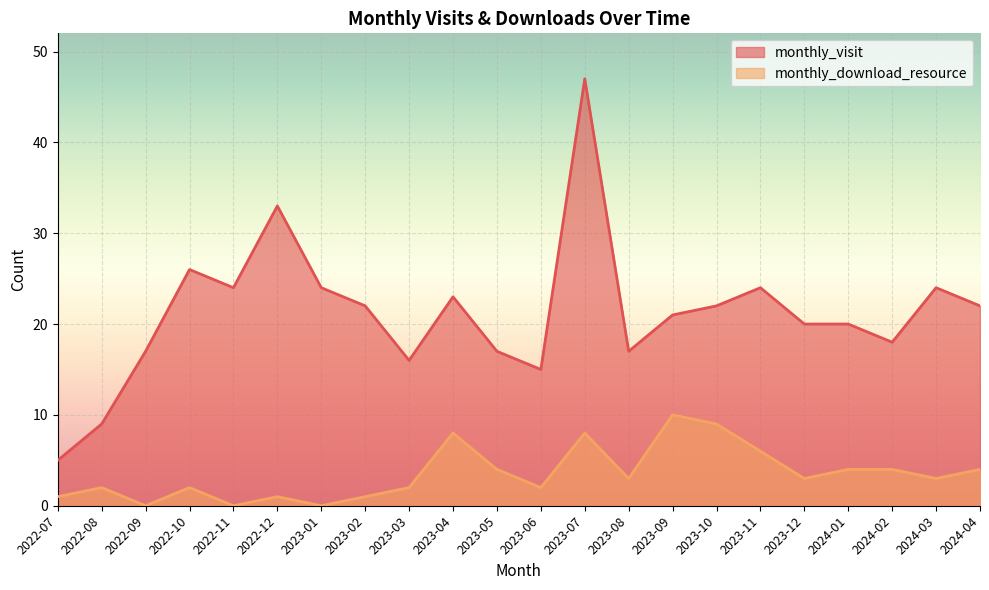

How many interior local peaks does the monthly_download_resource series have?

6